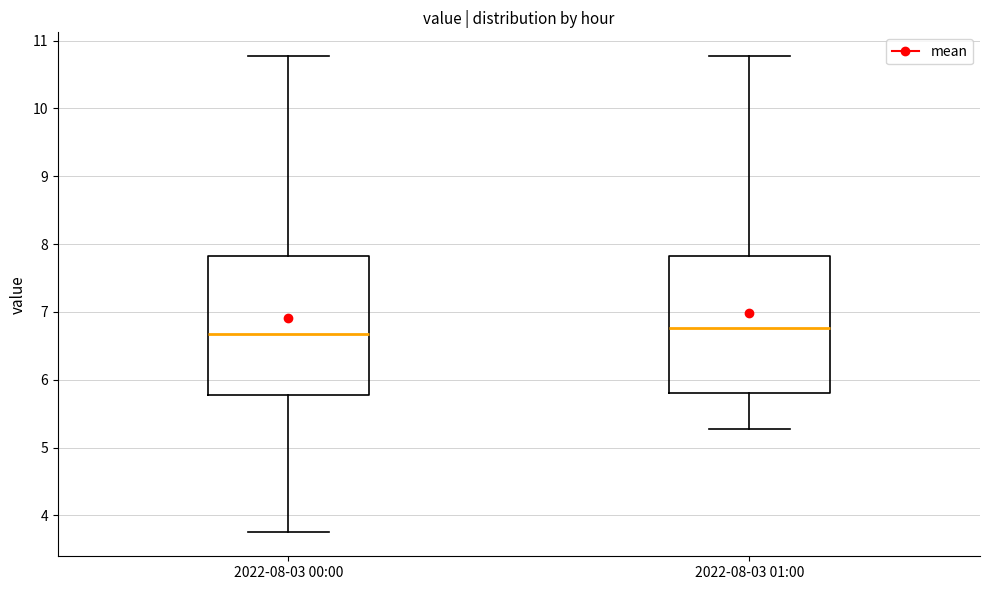

Reading left to right, transcribe this box plot: for each box, give where its median line is, the range the box spans, and where its two whiskers end, as read against the y-axis. The values are not printed on the chart, so give them approximately, as read against the axis.

2022-08-03 00:00: median 6.7, box 5.8 to 7.8, whiskers 3.8 to 10.8
2022-08-03 01:00: median 6.8, box 5.8 to 7.8, whiskers 5.3 to 10.8